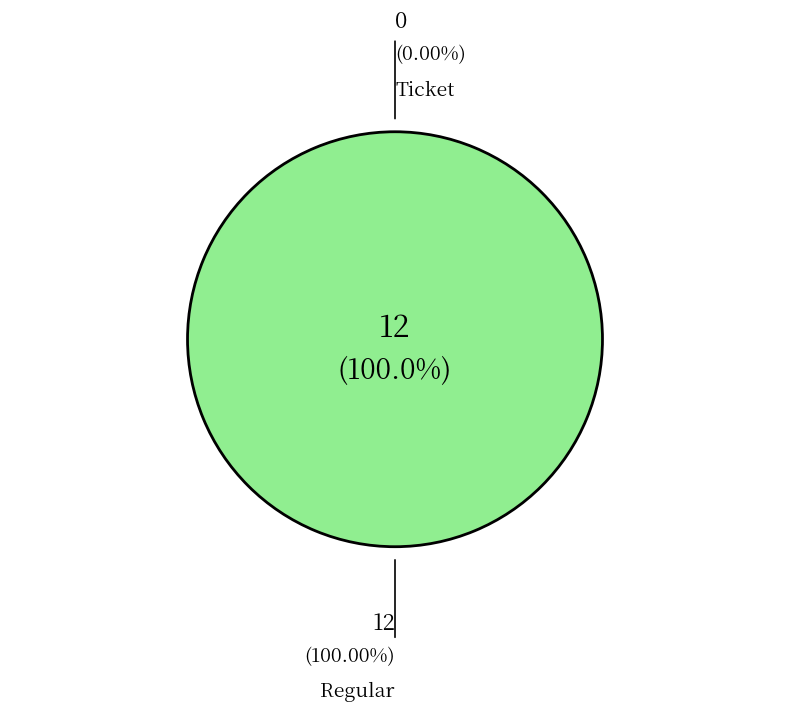

Does any single category account for the majority?

Yes